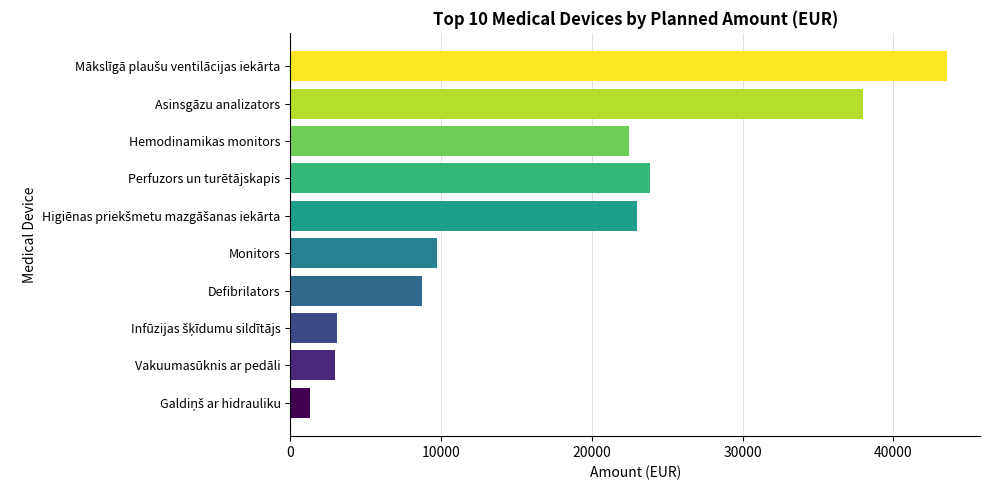

Does the chart contain stacked bars?

No